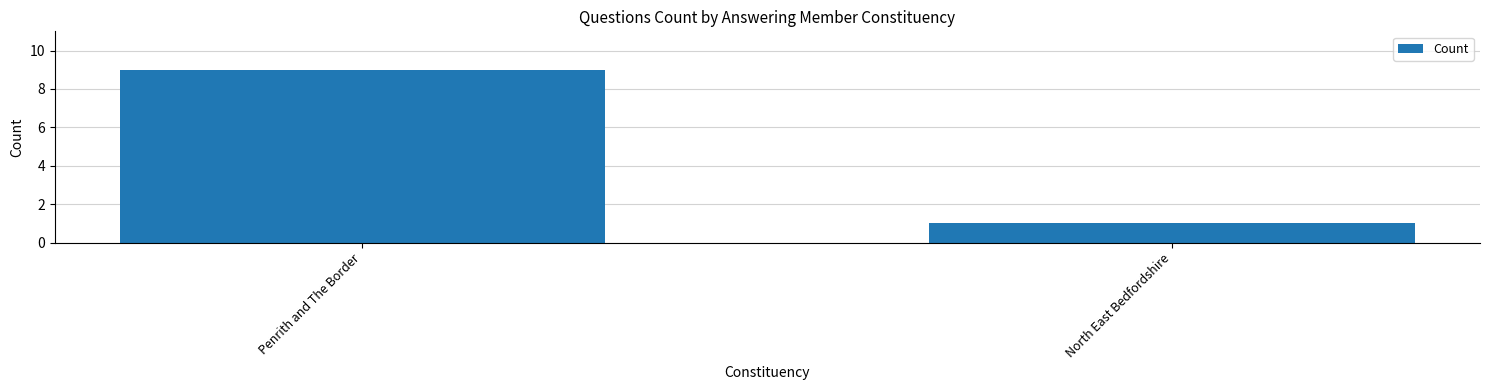

List the labels in order of value, smallest first.

North East Bedfordshire, Penrith and The Border